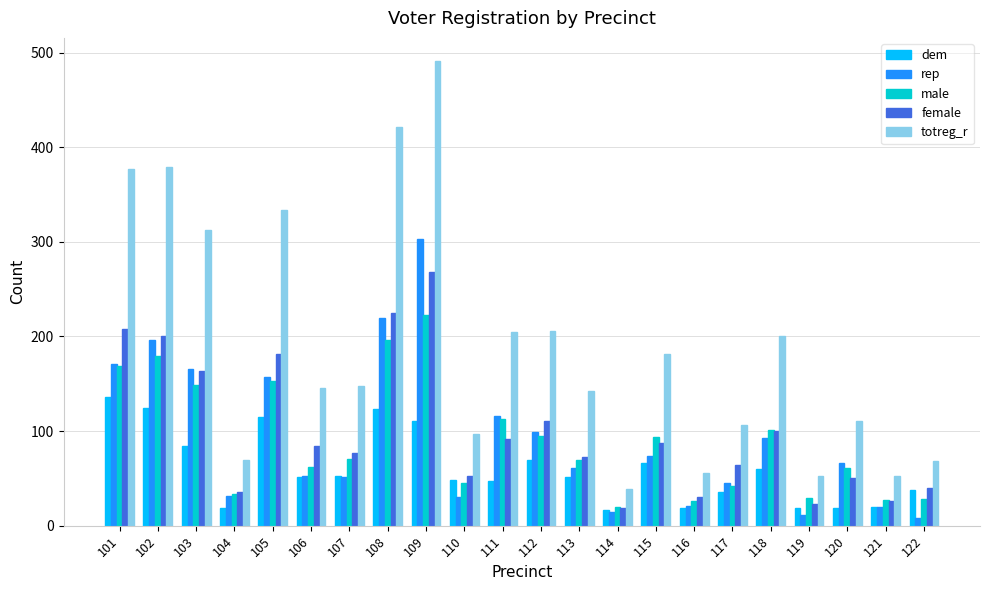

How many categories are shown in the chart?

22